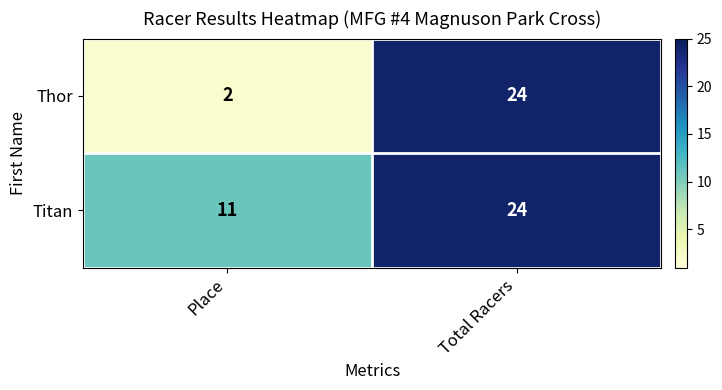

True or false: Titan has a value of 34 at Total Racers.

False